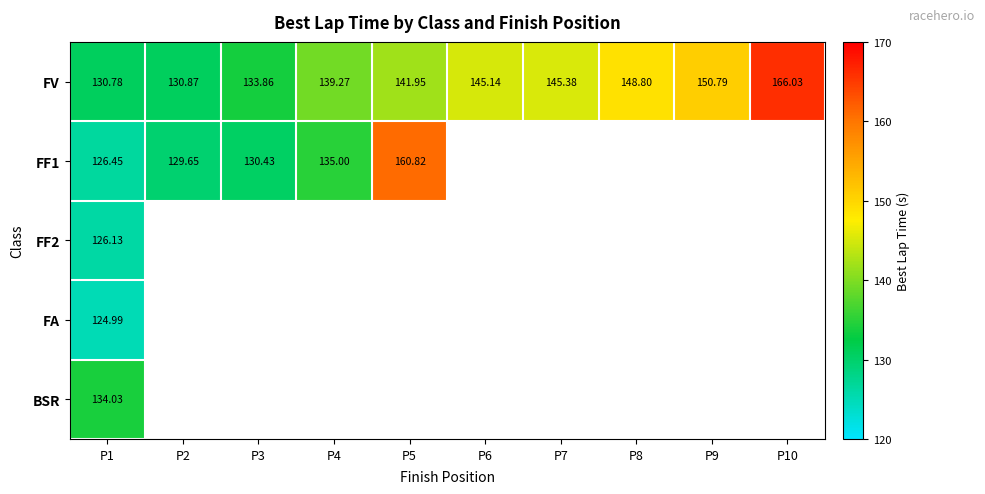

At which label is FF2 closest to 126?

P1